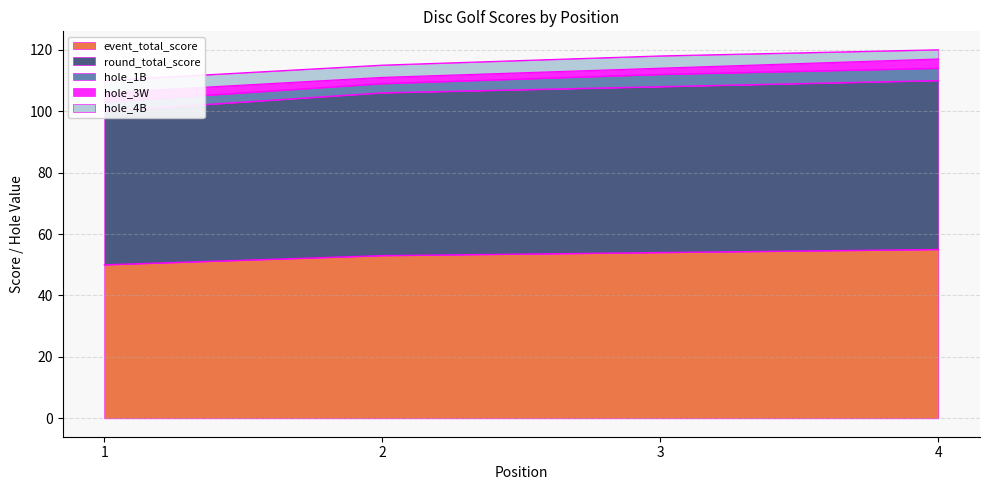

What is the minimum value for hole_3W?

2